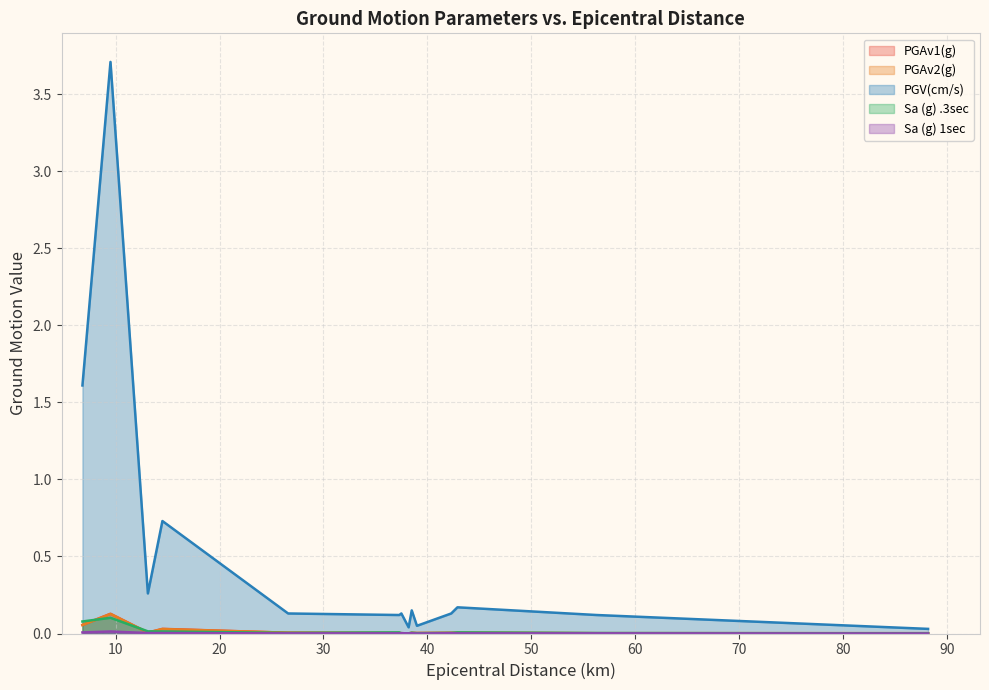

What is the difference between the maximum and minimum values in the Sa (g) .3sec series?

0.1